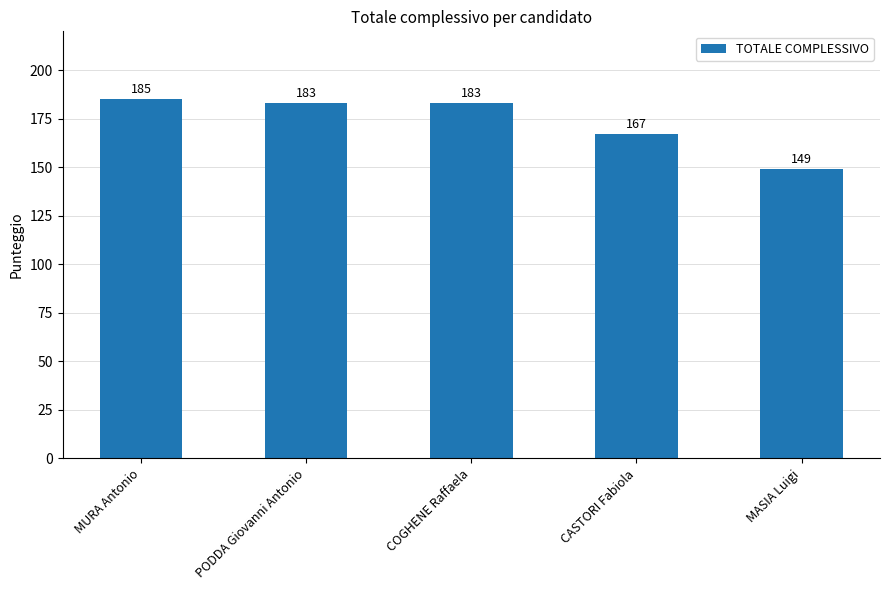

What is the difference between the values at PODDA Giovanni Antonio and CASTORI Fabiola?

16